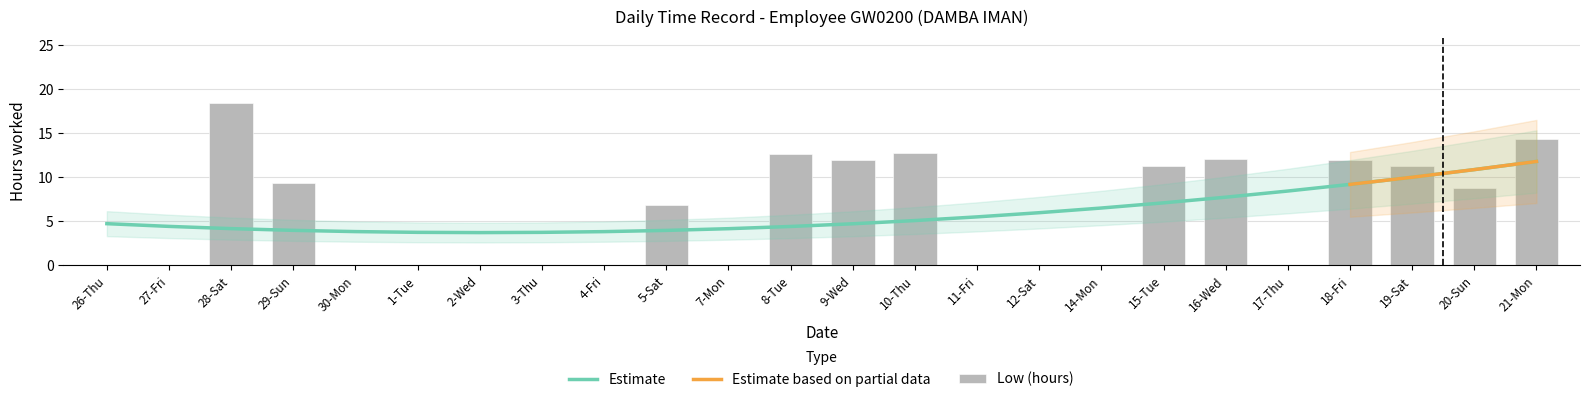

List the labels in order of value, largest first.

28-Sat, 21-Mon, 10-Thu, 8-Tue, 16-Wed, 9-Wed, 18-Fri, 19-Sat, 15-Tue, 29-Sun, 20-Sun, 5-Sat, 26-Thu, 27-Fri, 30-Mon, 1-Tue, 2-Wed, 3-Thu, 4-Fri, 7-Mon, 11-Fri, 12-Sat, 14-Mon, 17-Thu